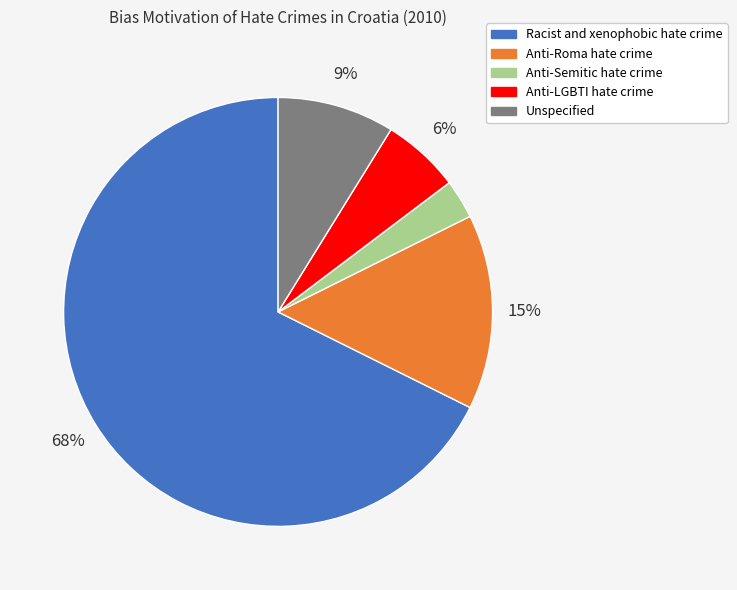

Between Anti-LGBTI hate crime and Anti-Semitic hate crime, which is larger?

Anti-LGBTI hate crime